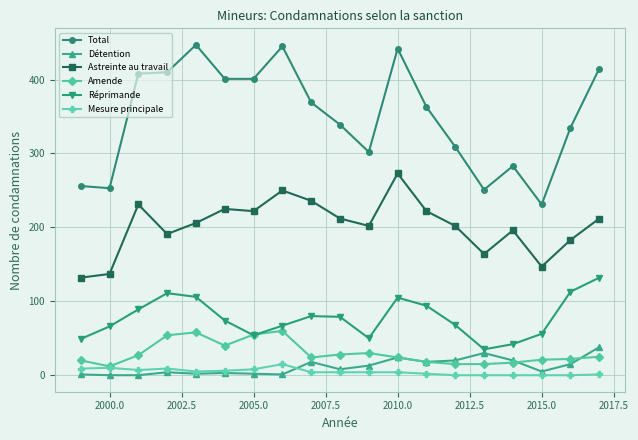

At how many categories does at least one series exceed 353?

10